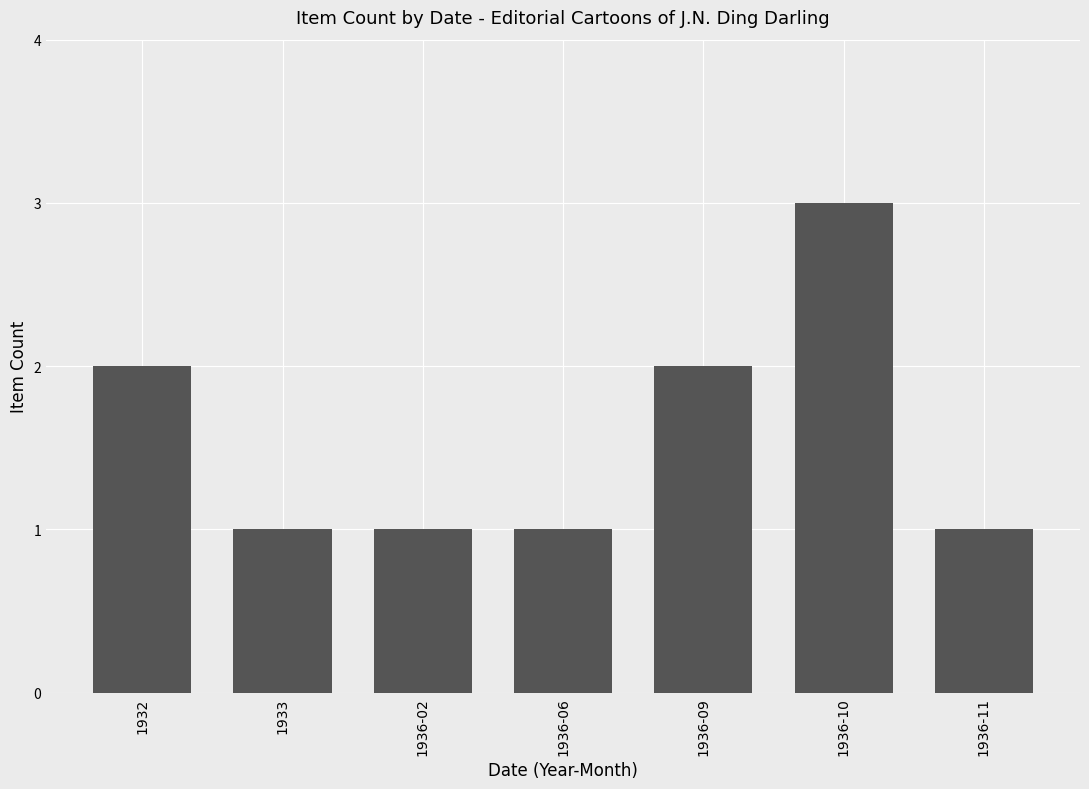

True or false: the data shows 1 at 1933.

True